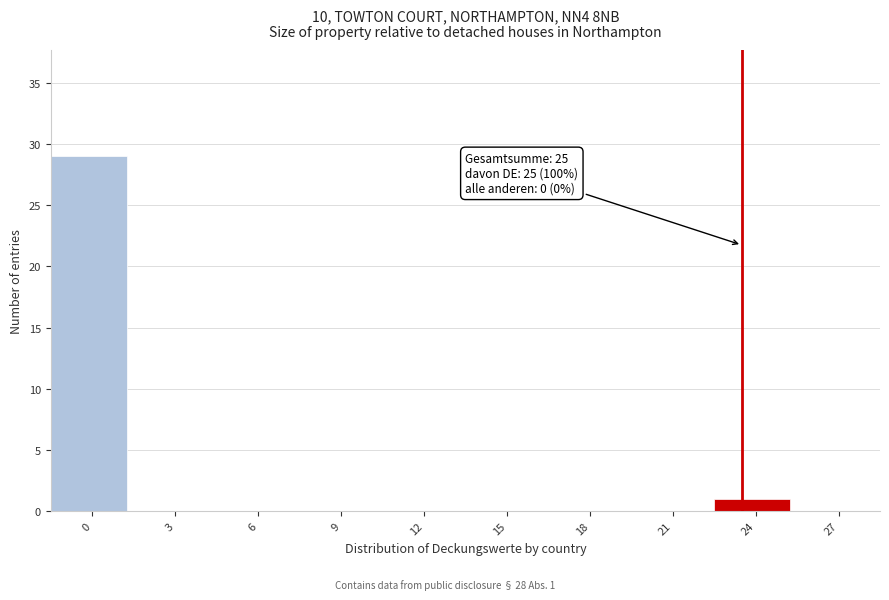

Reading left to right, extract all data points from this chart.

0=29	3=0	6=0	9=0	12=0	15=0	18=0	21=0	24=1	27=0